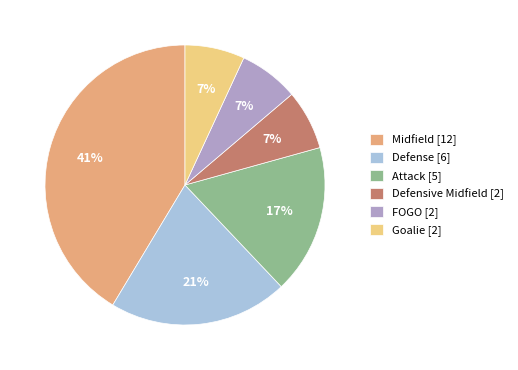

Do FOGO [2] and Attack [5] together represent more than half of the pie?

No